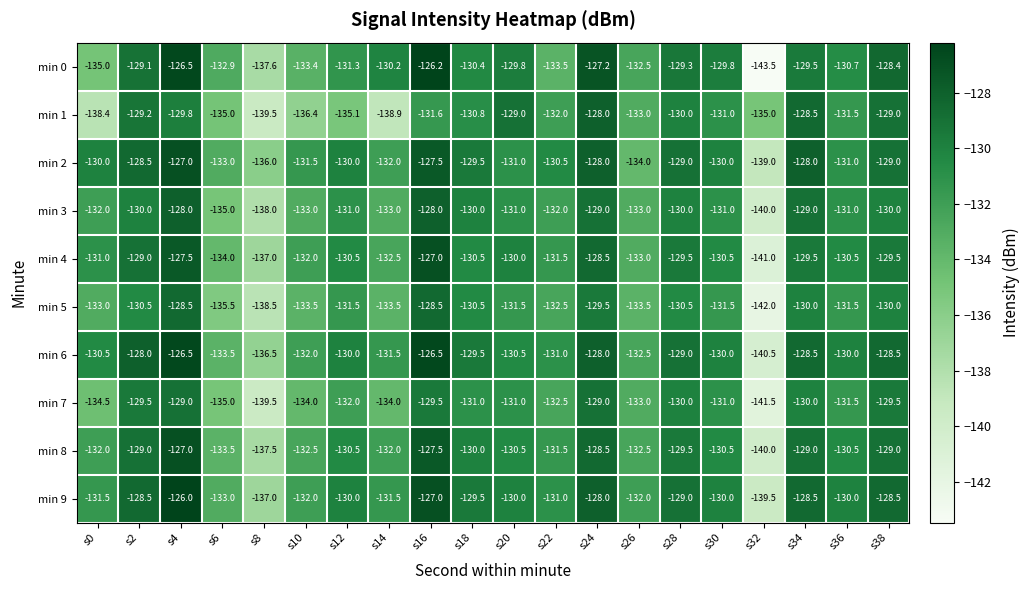

Which series has the widest spread of values?

min 0